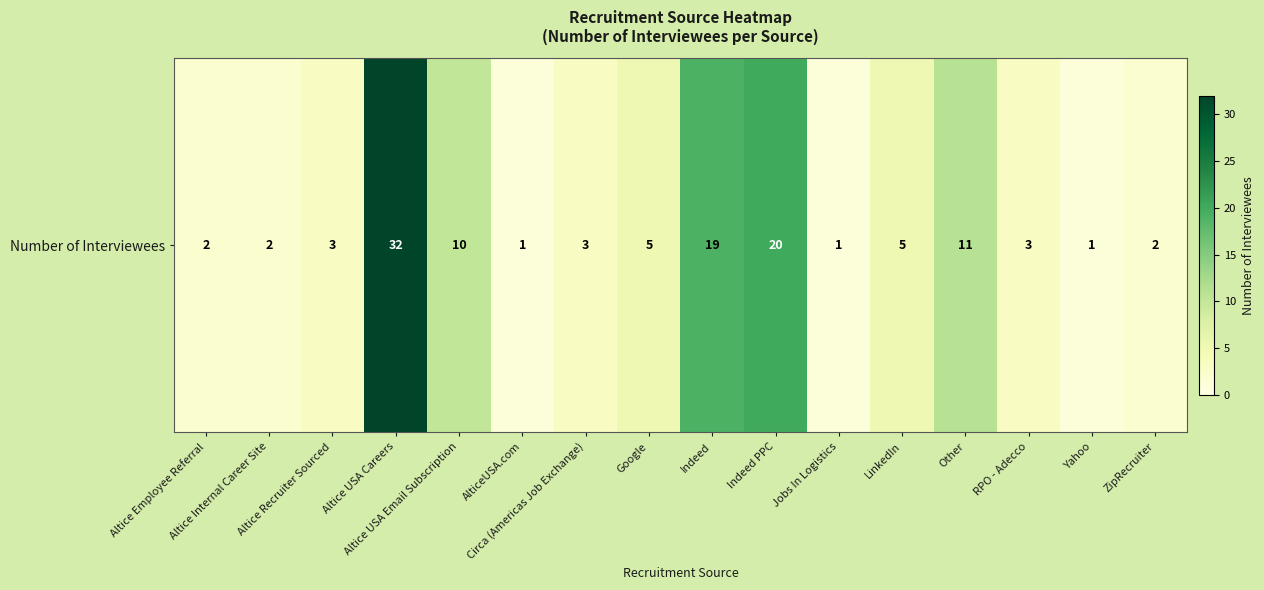

Between Altice Employee Referral and Other, which is larger?

Other